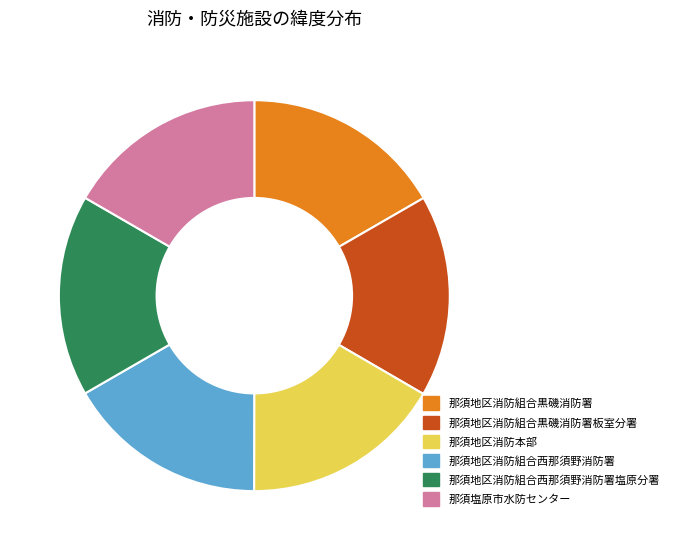

Count the number of slices in the pie.

6